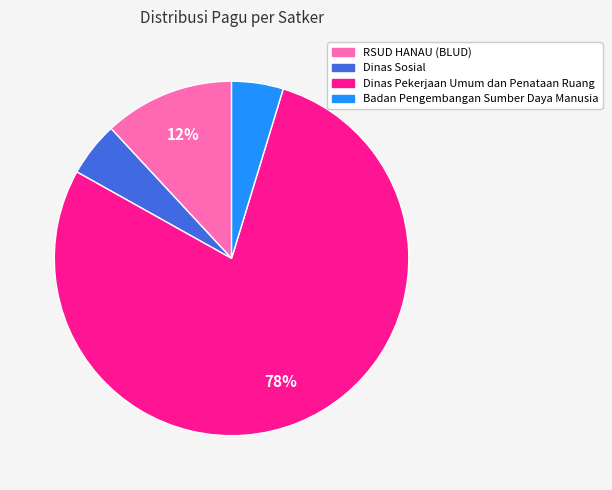

Does any single category account for the majority?

Yes